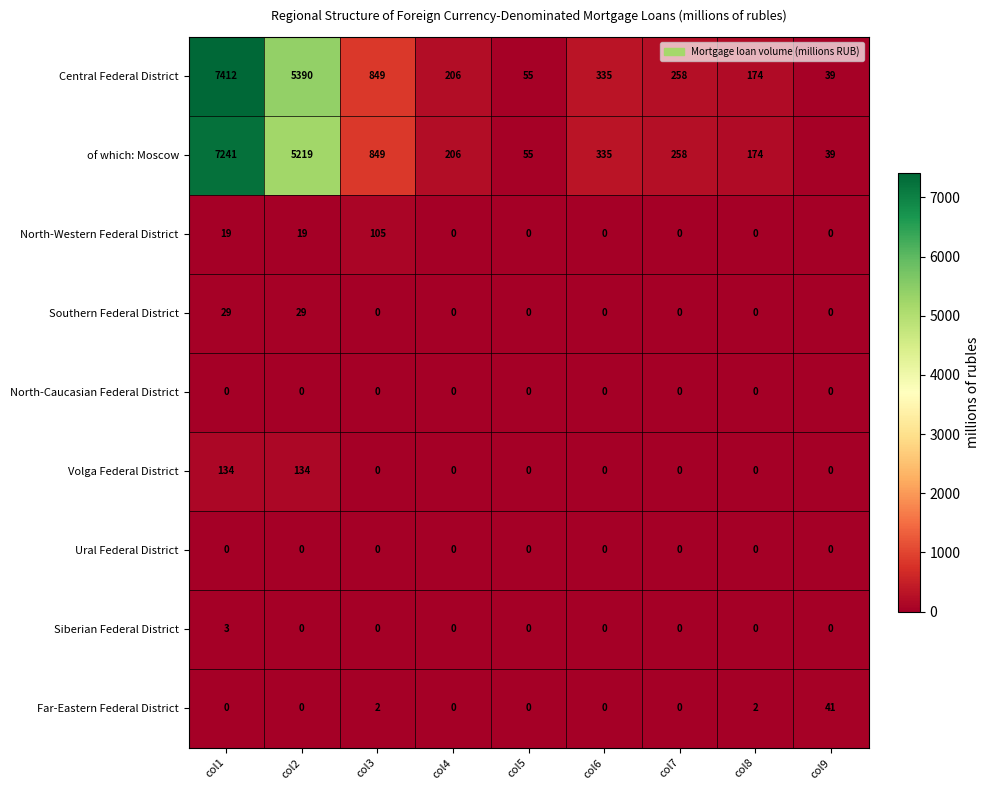

The Southern Federal District series shows 10 at col2. True or false?

False